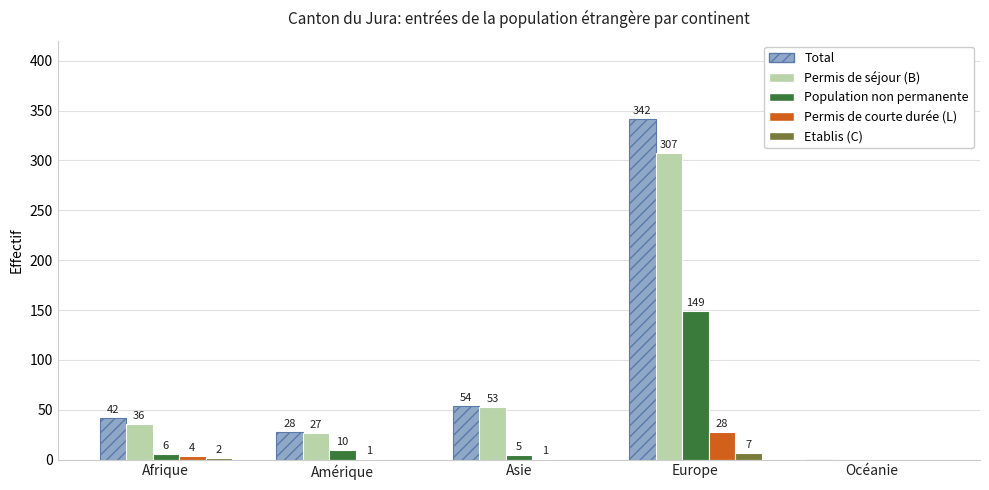

Where is Etablis (C) nearest to the value 3?

Afrique